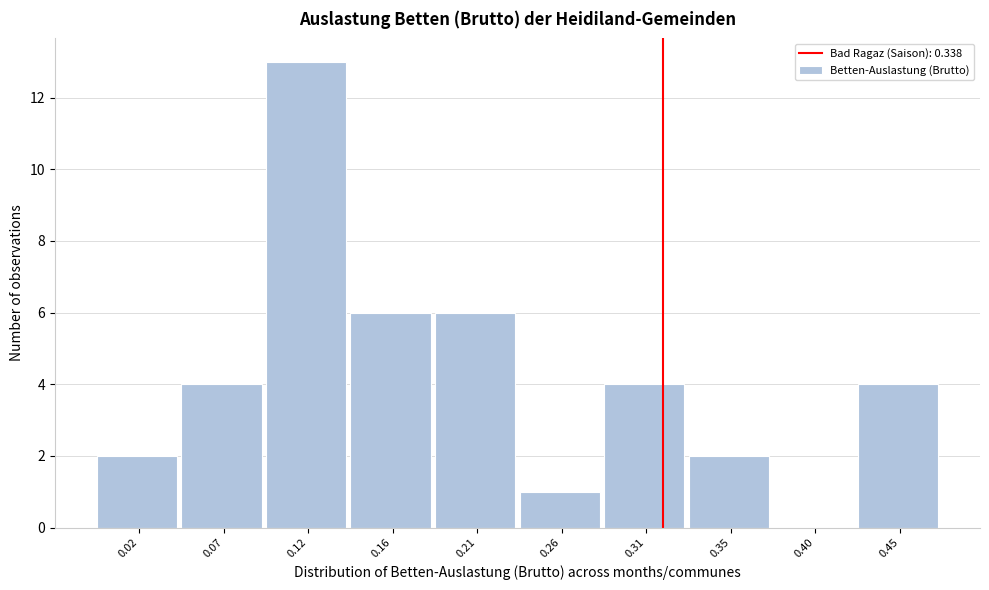

Reading right to left, extract all data points from this chart.

0.45=4	0.40=0	0.35=2	0.31=4	0.26=1	0.21=6	0.16=6	0.12=13	0.07=4	0.02=2